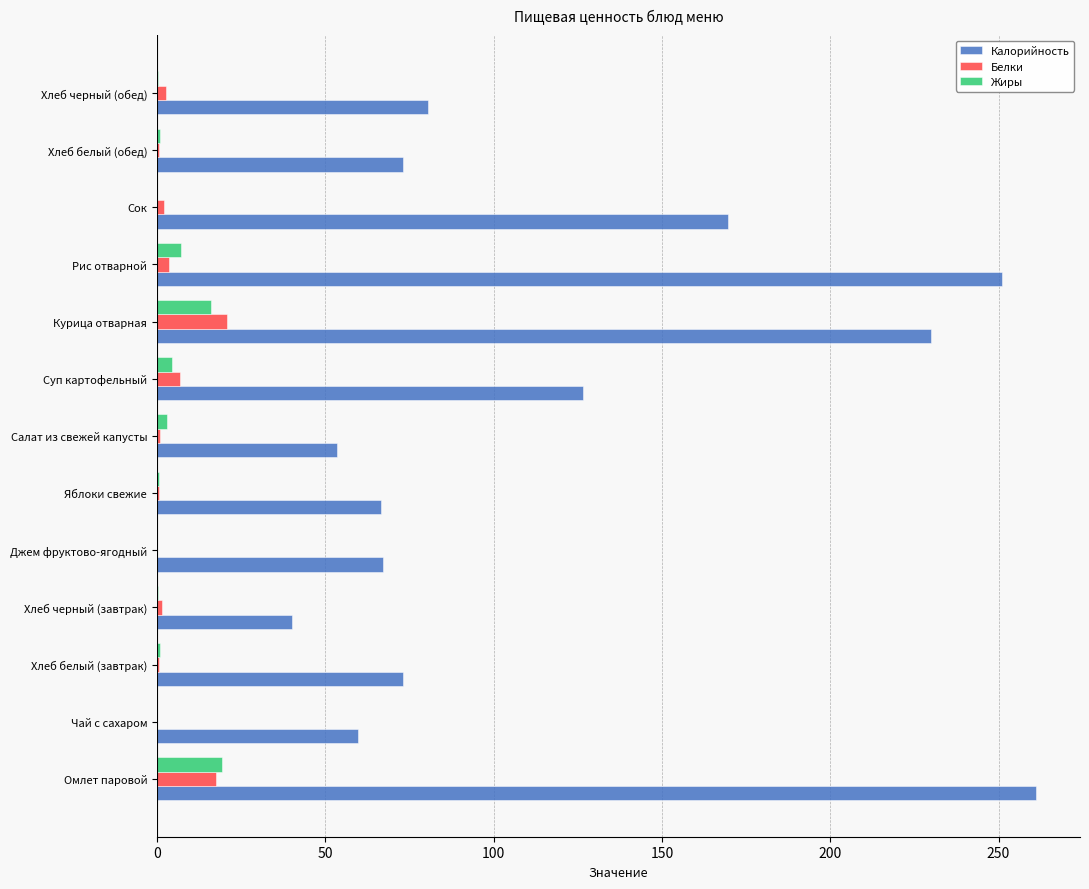

How many data points does each series have?

13